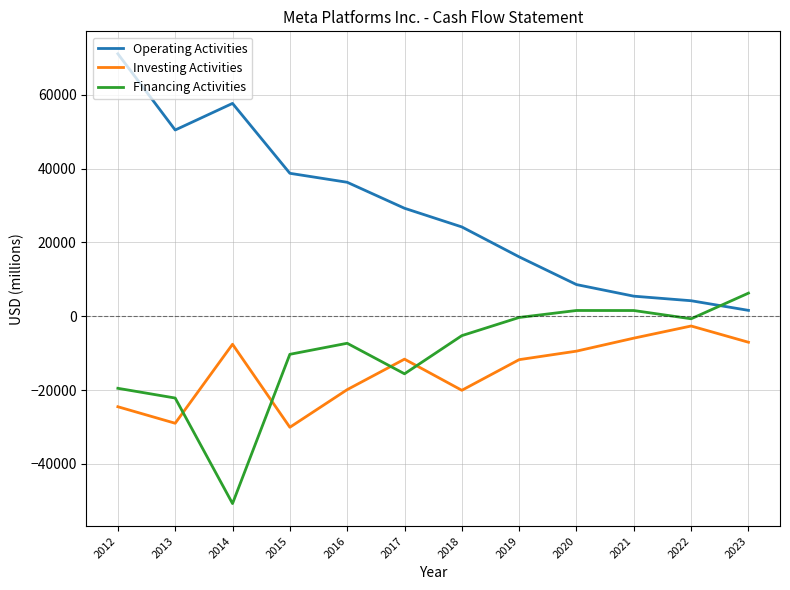

The Financing Activities series shows -29499 at 2014. True or false?

False